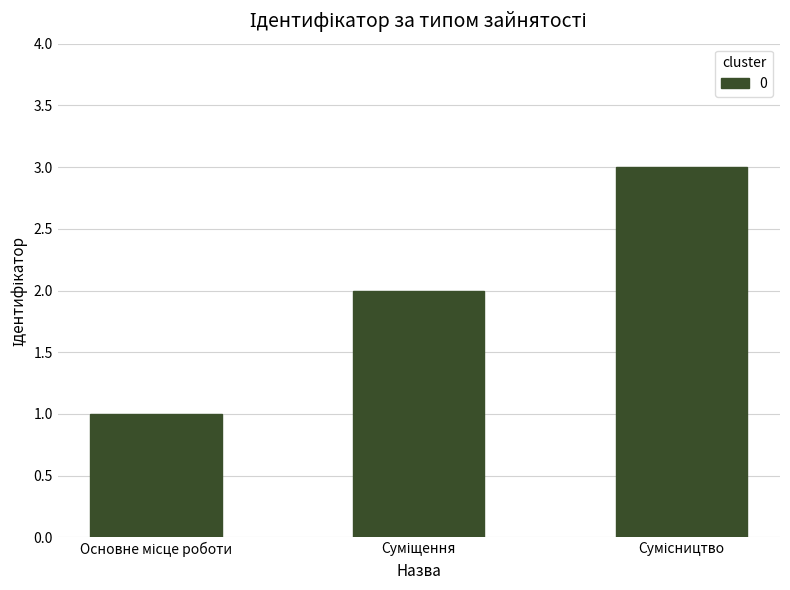

What is the sum of all values?

6